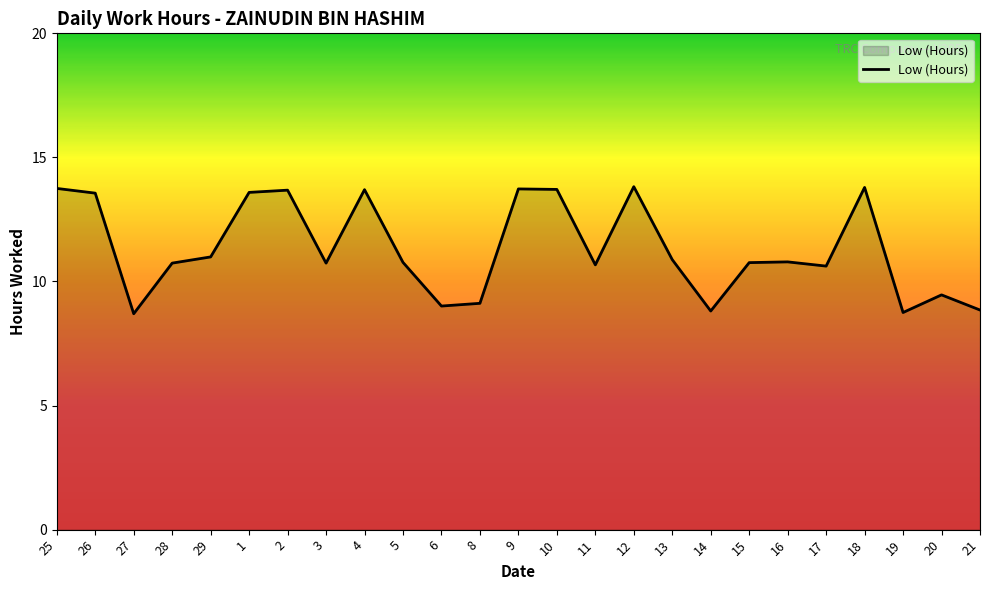

At which label does the data first exceed 10?

25